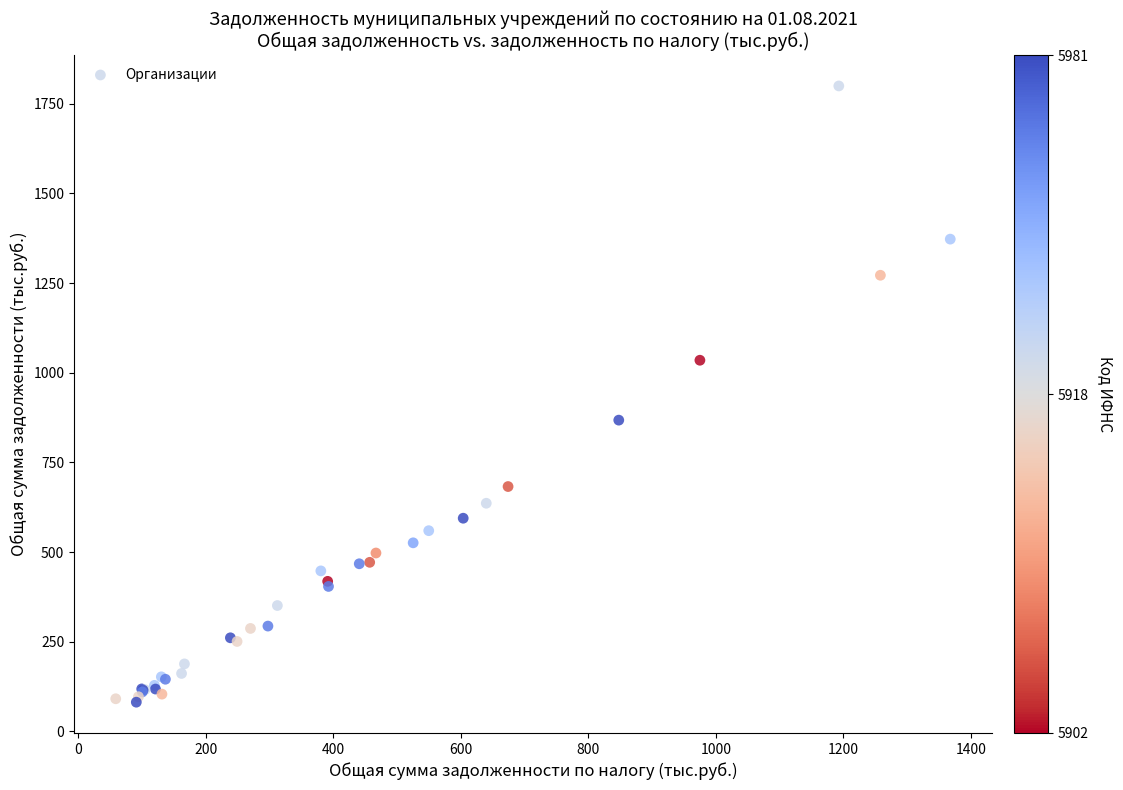

What Y value in the scatter plot is closest to 940?

867.8